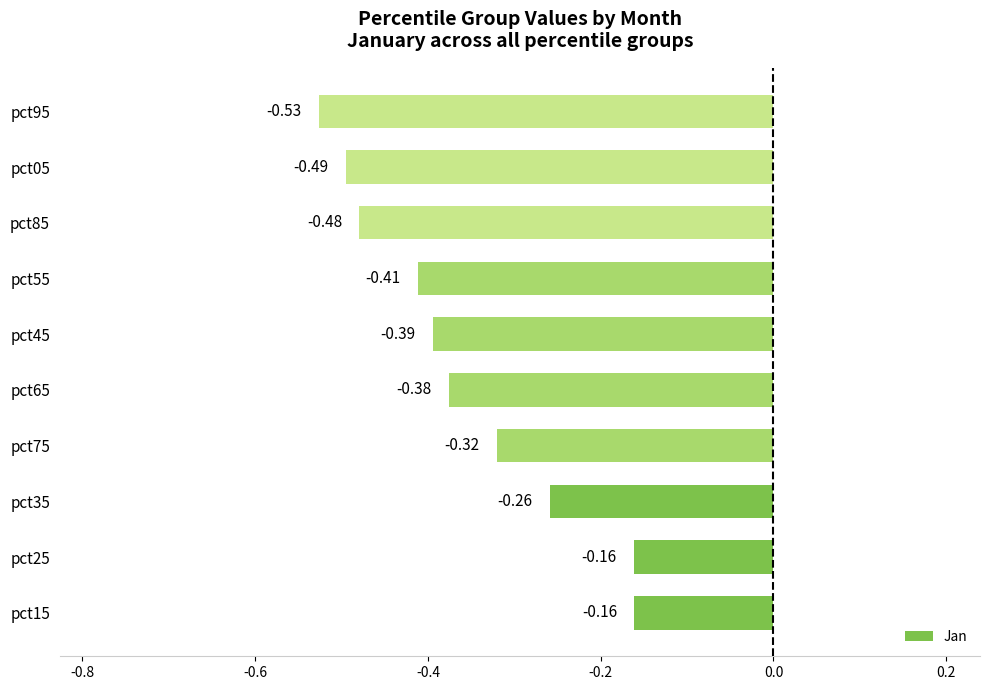

At which category does the chart reach its minimum across all series?

pct95